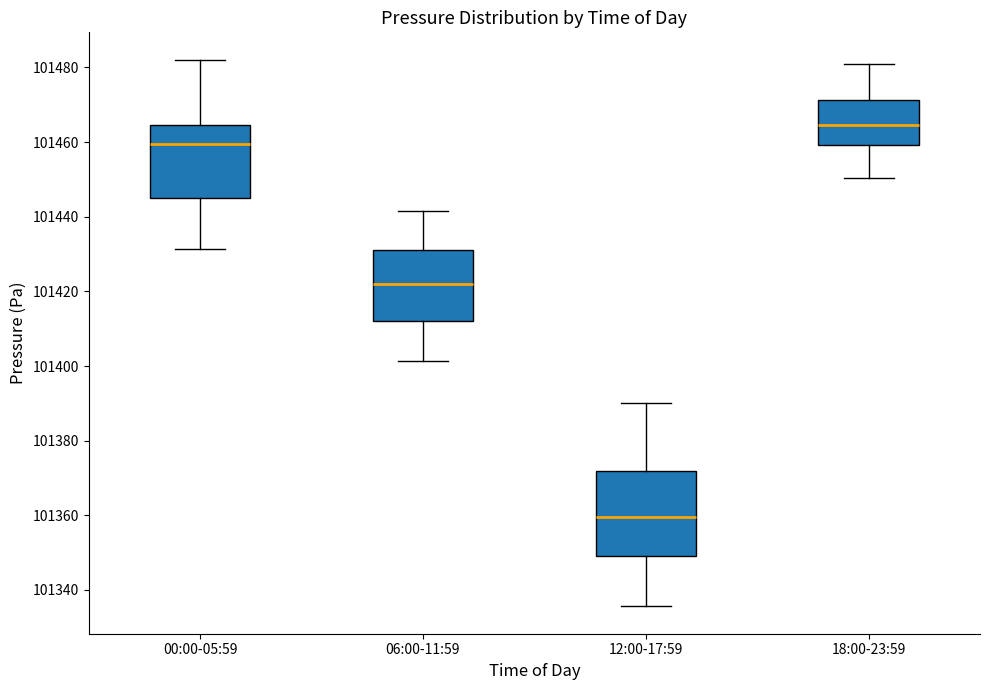

Which box is the tallest, from its lower edge to its upper edge?

12:00-17:59